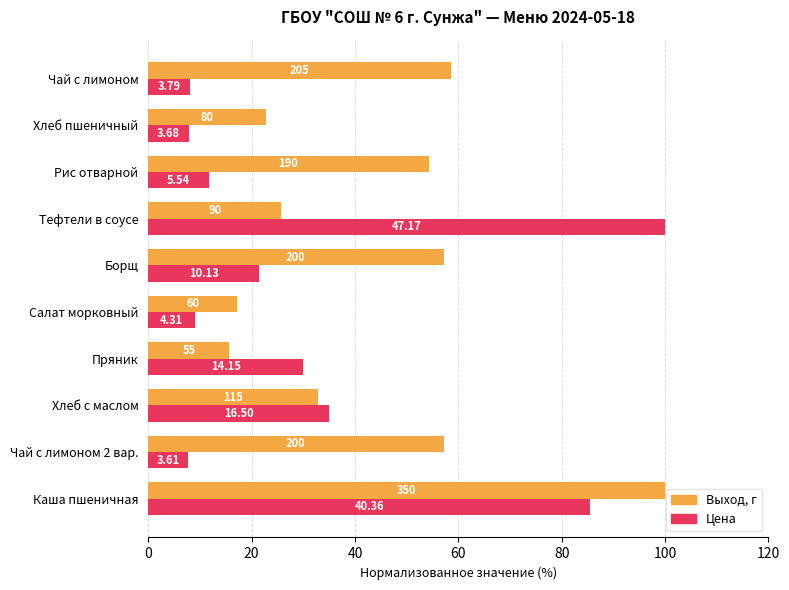

At how many categories does at least one series exceed 16?

10